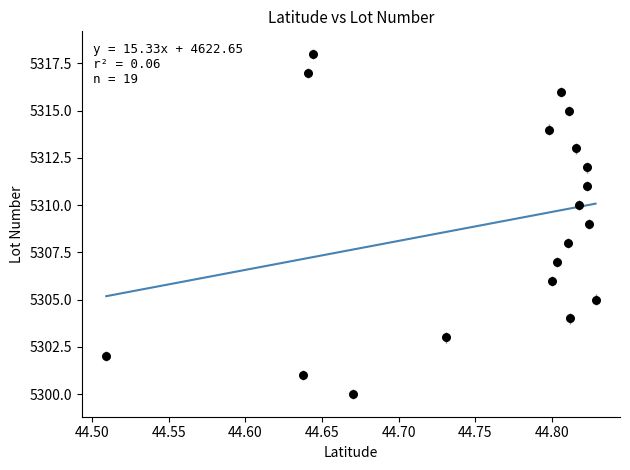

What is the range of Y values (max minus min)?

18